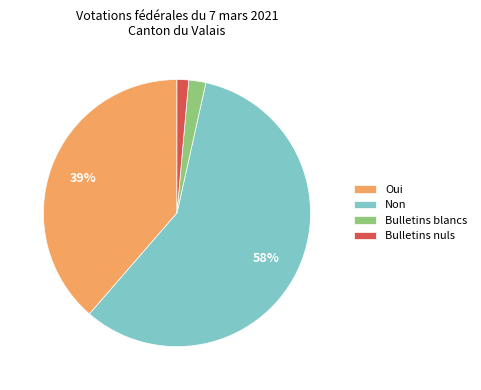

Combined, do Non and Bulletins nuls account for over 50%?

Yes